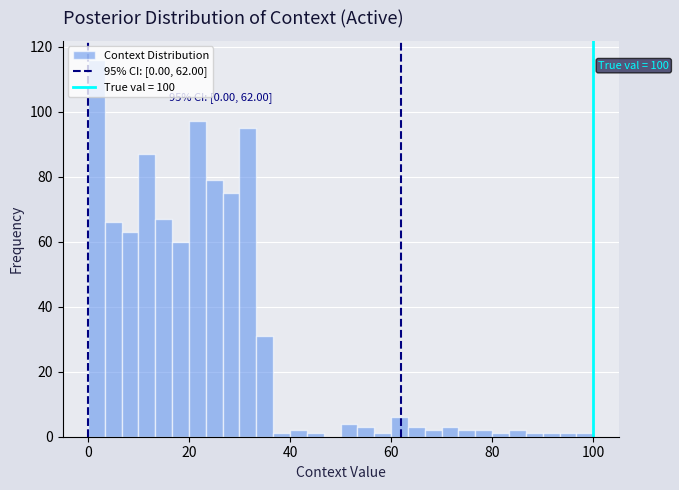

Around what value on the x-axis is the tallest bar? Give the approximate position of its centre, as read against the axis.

2